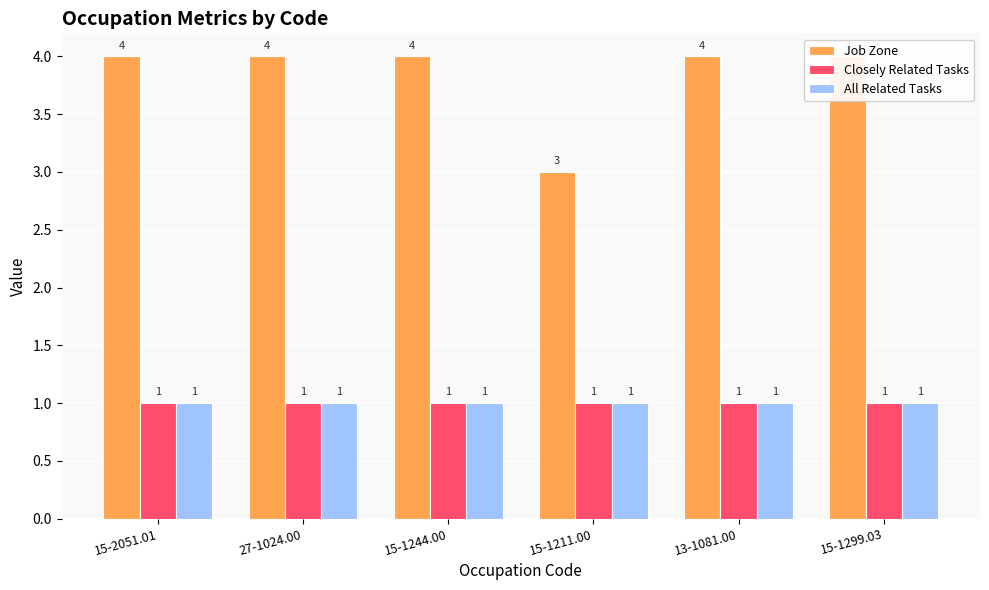

Is it true that Closely Related Tasks equals 2 at 15-2051.01?

False